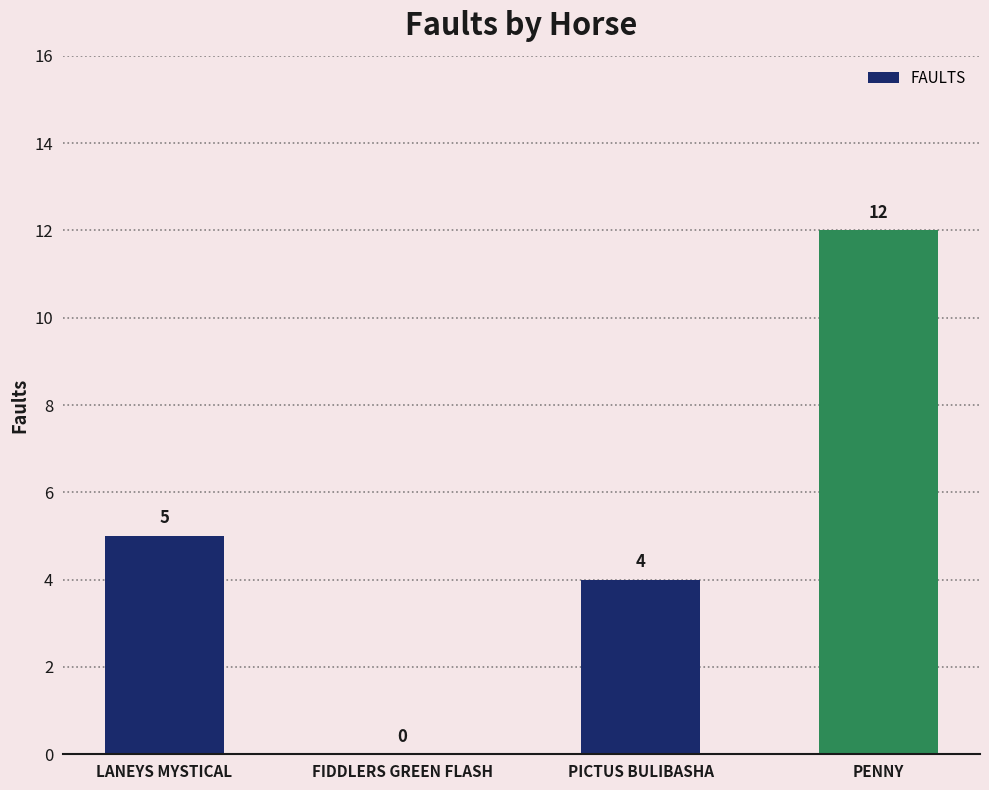

How many values are above zero?

3